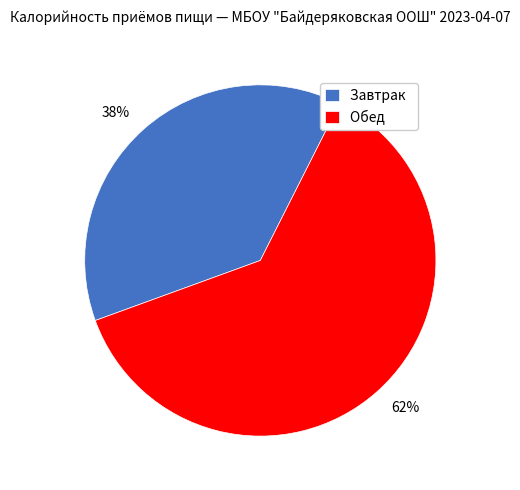

To the nearest percent, what percentage of the pie is Обед?

62%